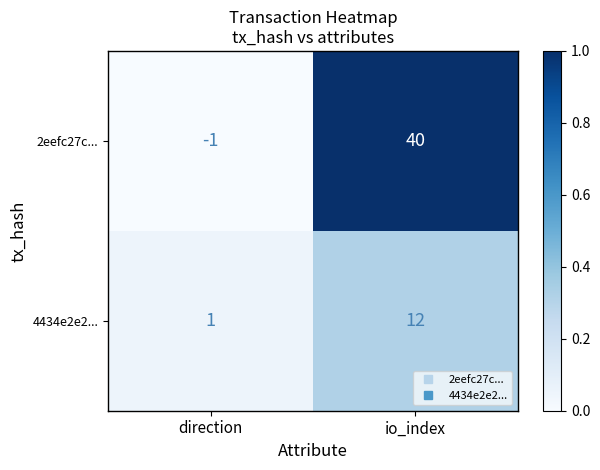

At which label does 4434e2e2... reach its peak?

io_index